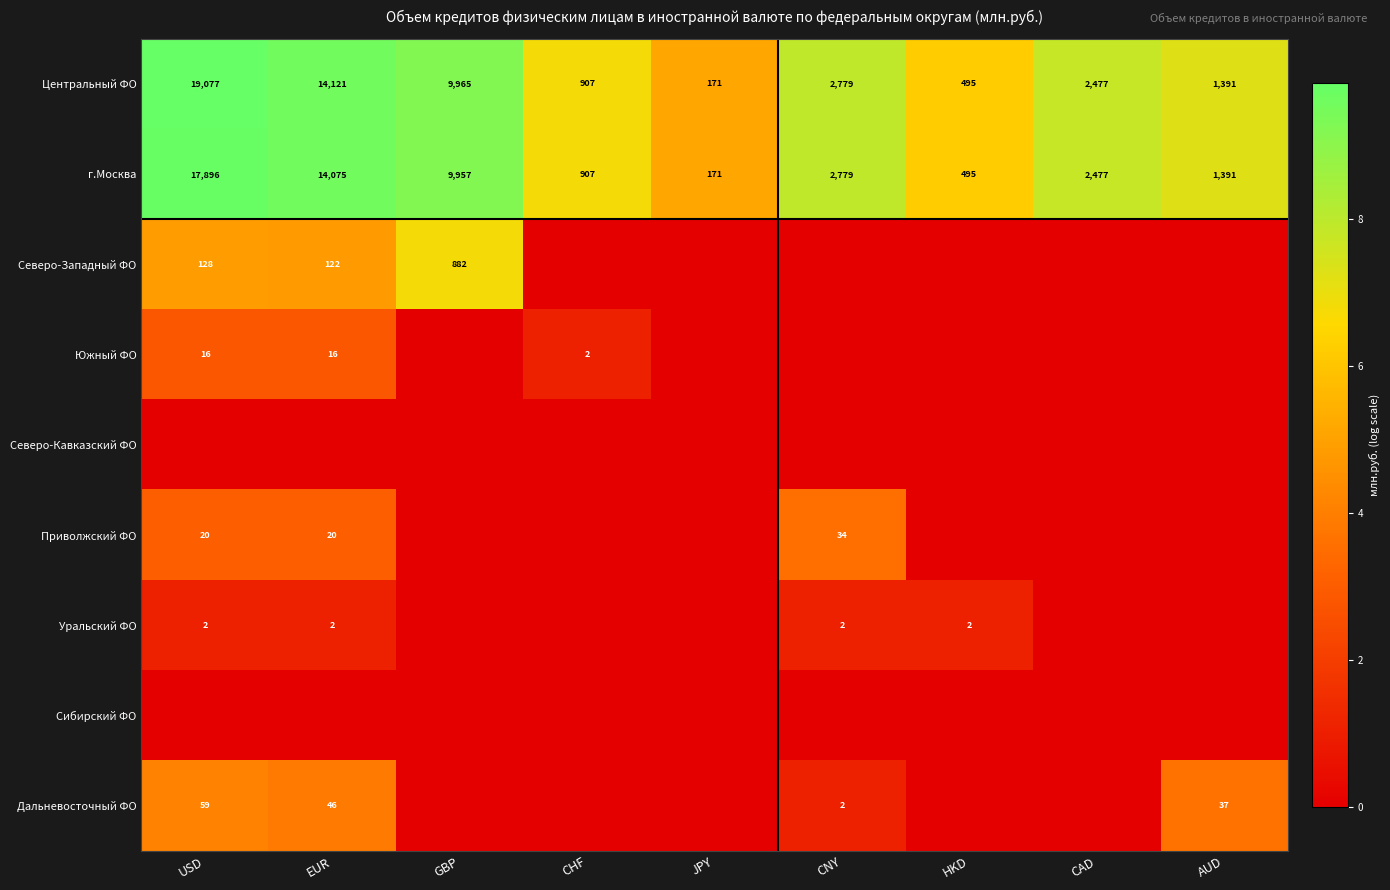

Where does the г.Москва series first go above 2477?

USD